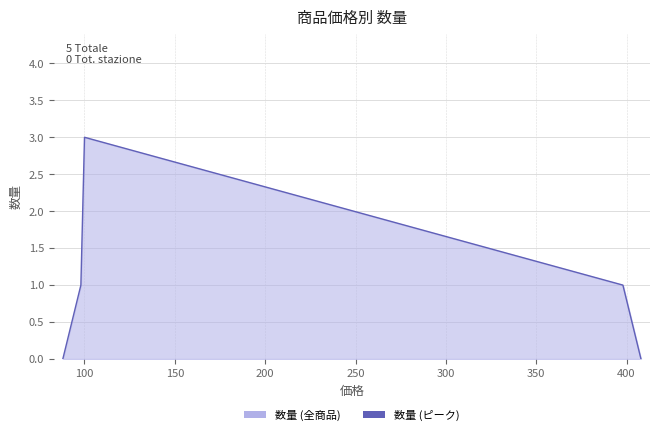

What is the difference between the maximum and minimum values?

3